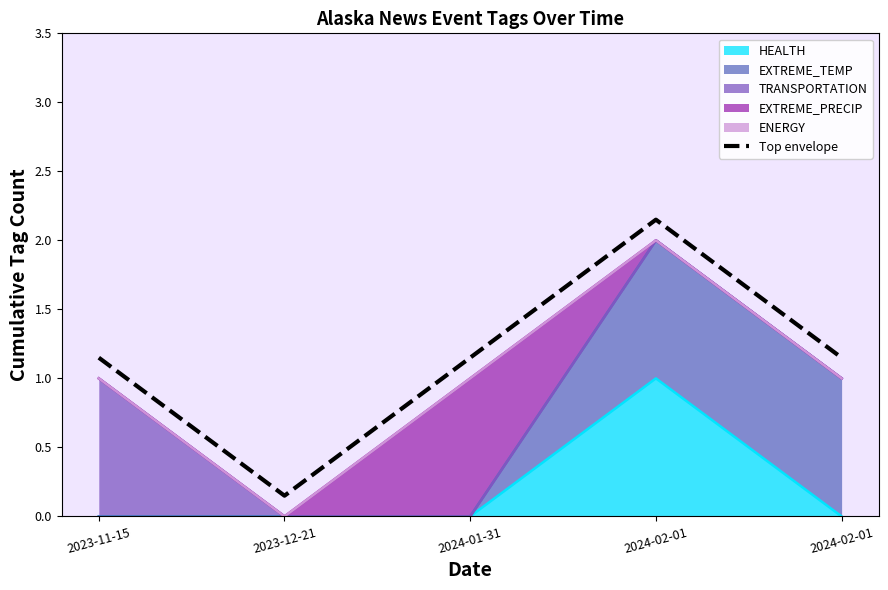

Reading right to left, extract all data points from this chart.

1.1	2.1	1.1	0.1	1.1